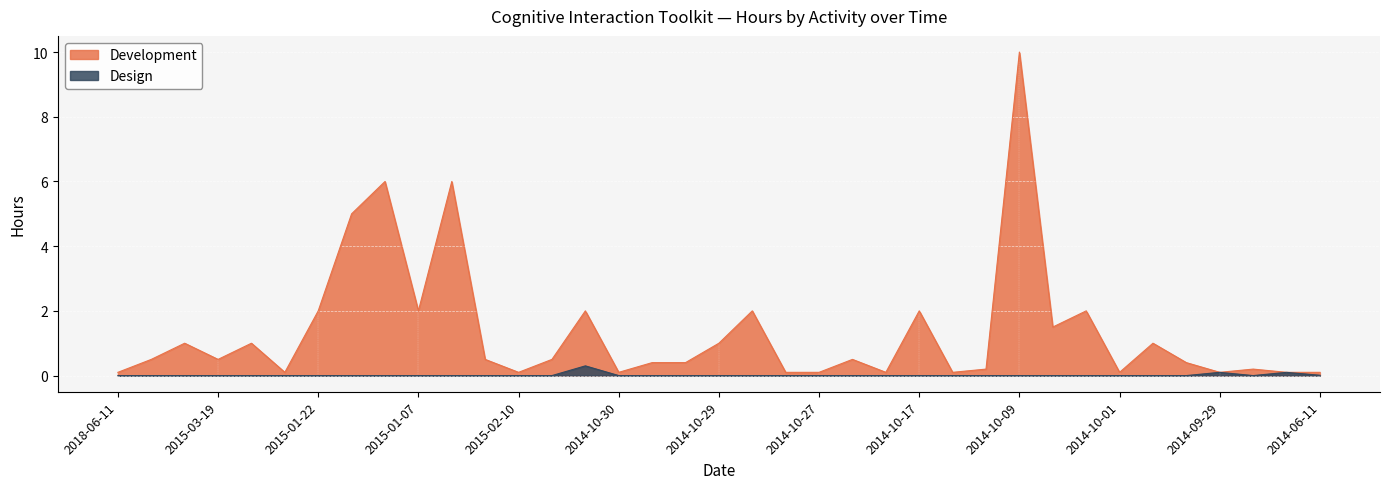

Where is Design nearest to the value 0?

2018-06-11